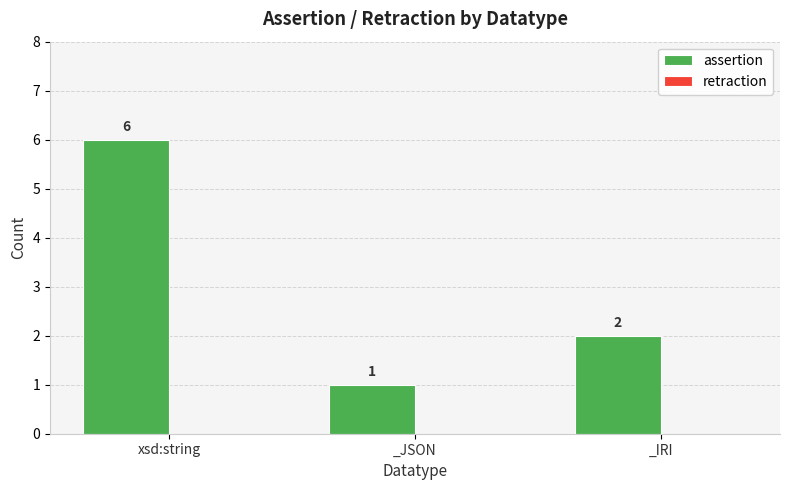

Count the values in the range 1 to 6.

3